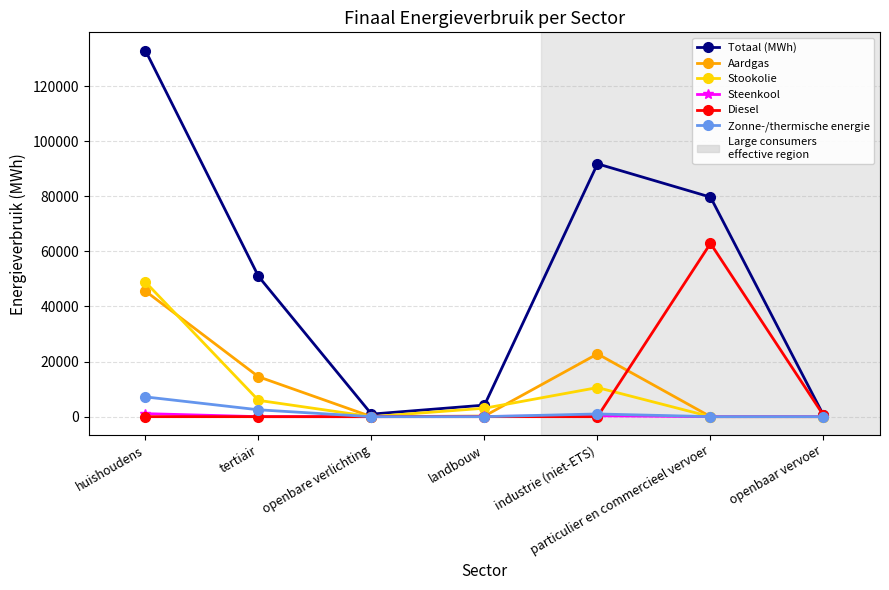

What is the minimum value for Totaal (MWh)?

512.6